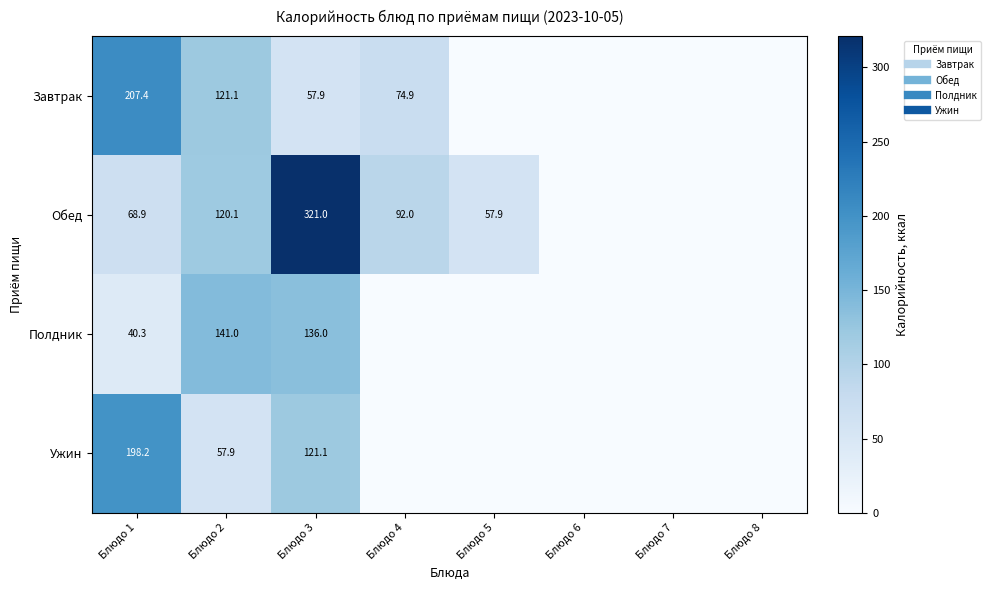

Count the number of categories in the chart.

8